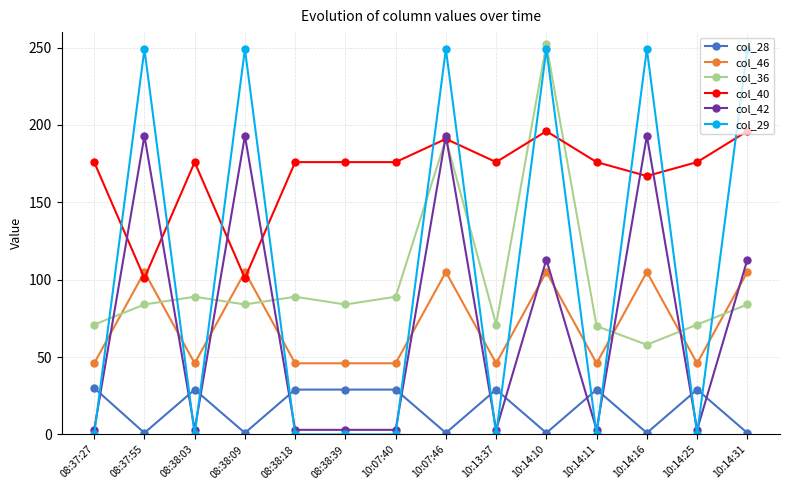

How many intersections are there between col_29 and col_28?

11